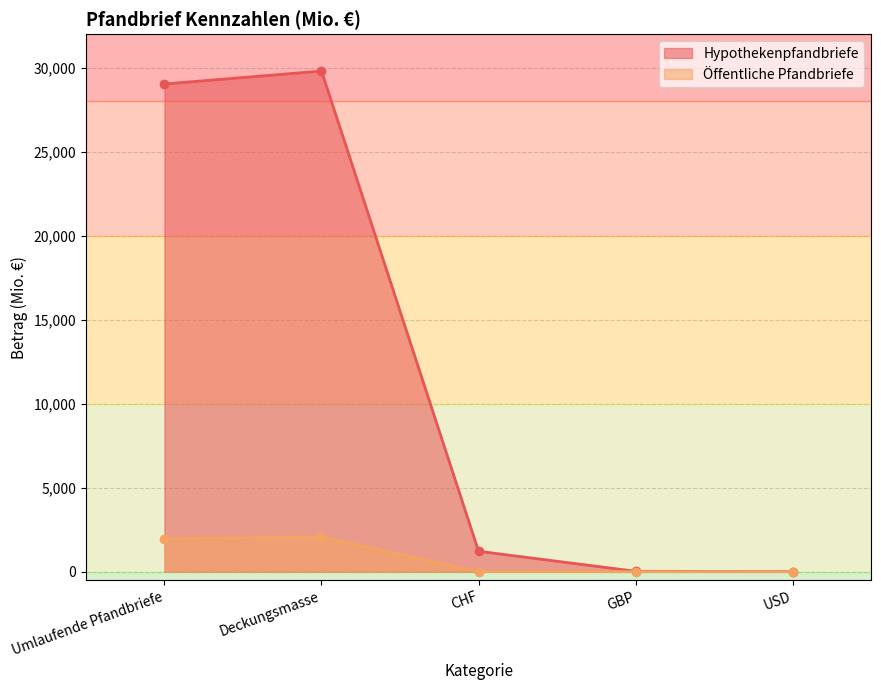

In Hypothekenpfandbriefe, how many points are higher than both neighbors (excluding endpoints)?

1